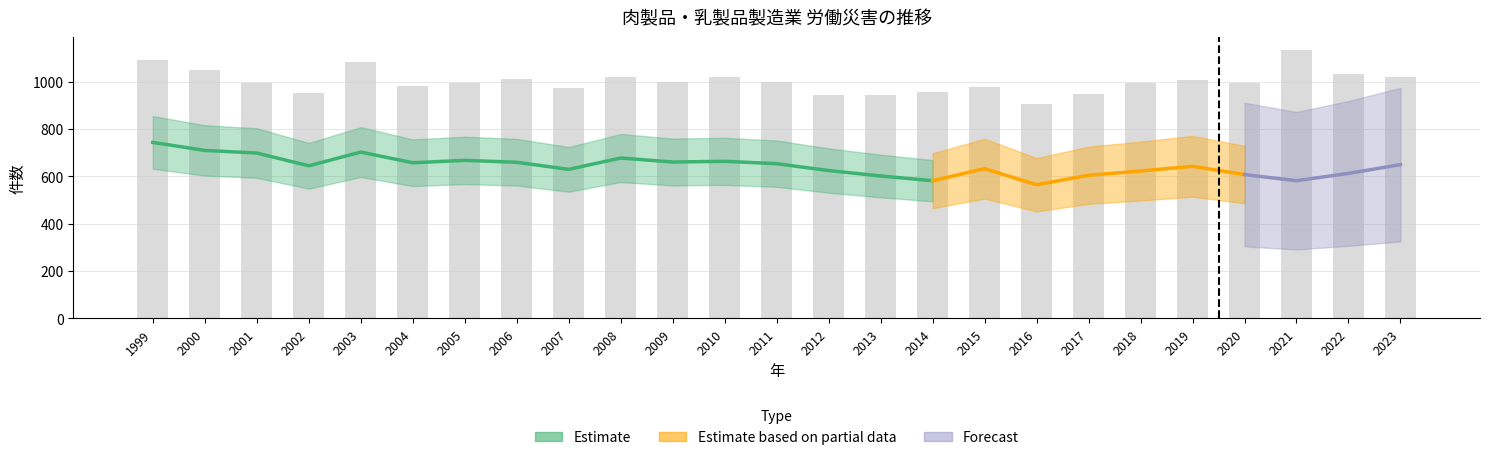

What is the difference between the maximum and minimum values?

225